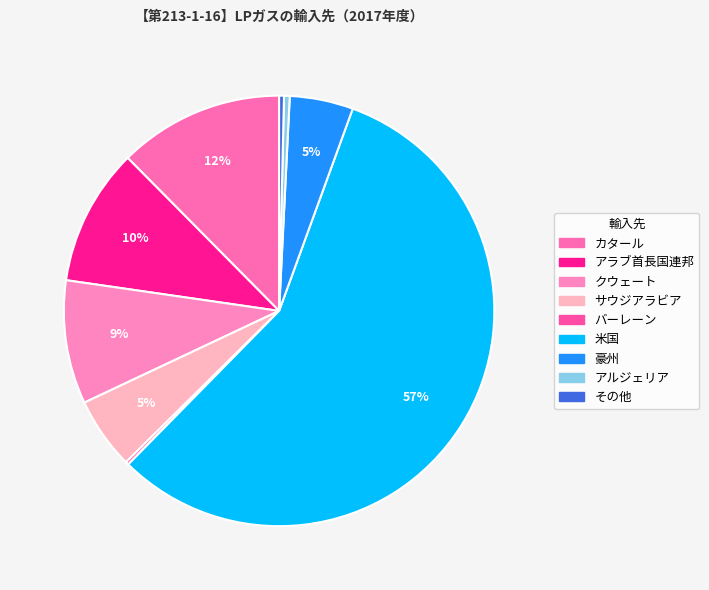

To the nearest percent, what is the difference between the アラブ首長国連邦 and 豪州 slice percentages?

6%